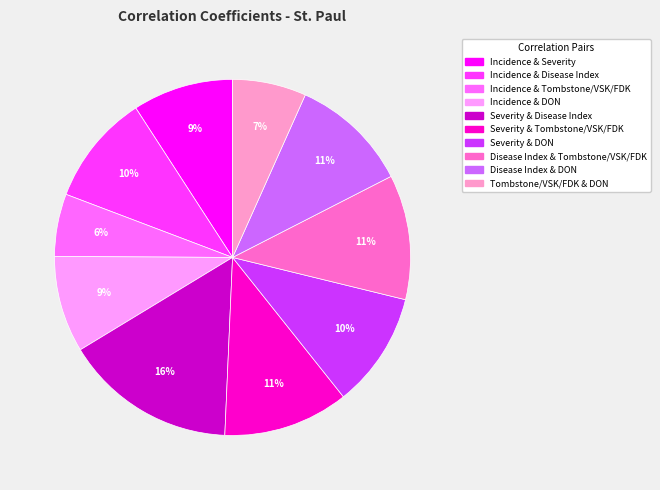

To the nearest percent, what portion does Disease Index & Tombstone/VSK/FDK represent?

11%